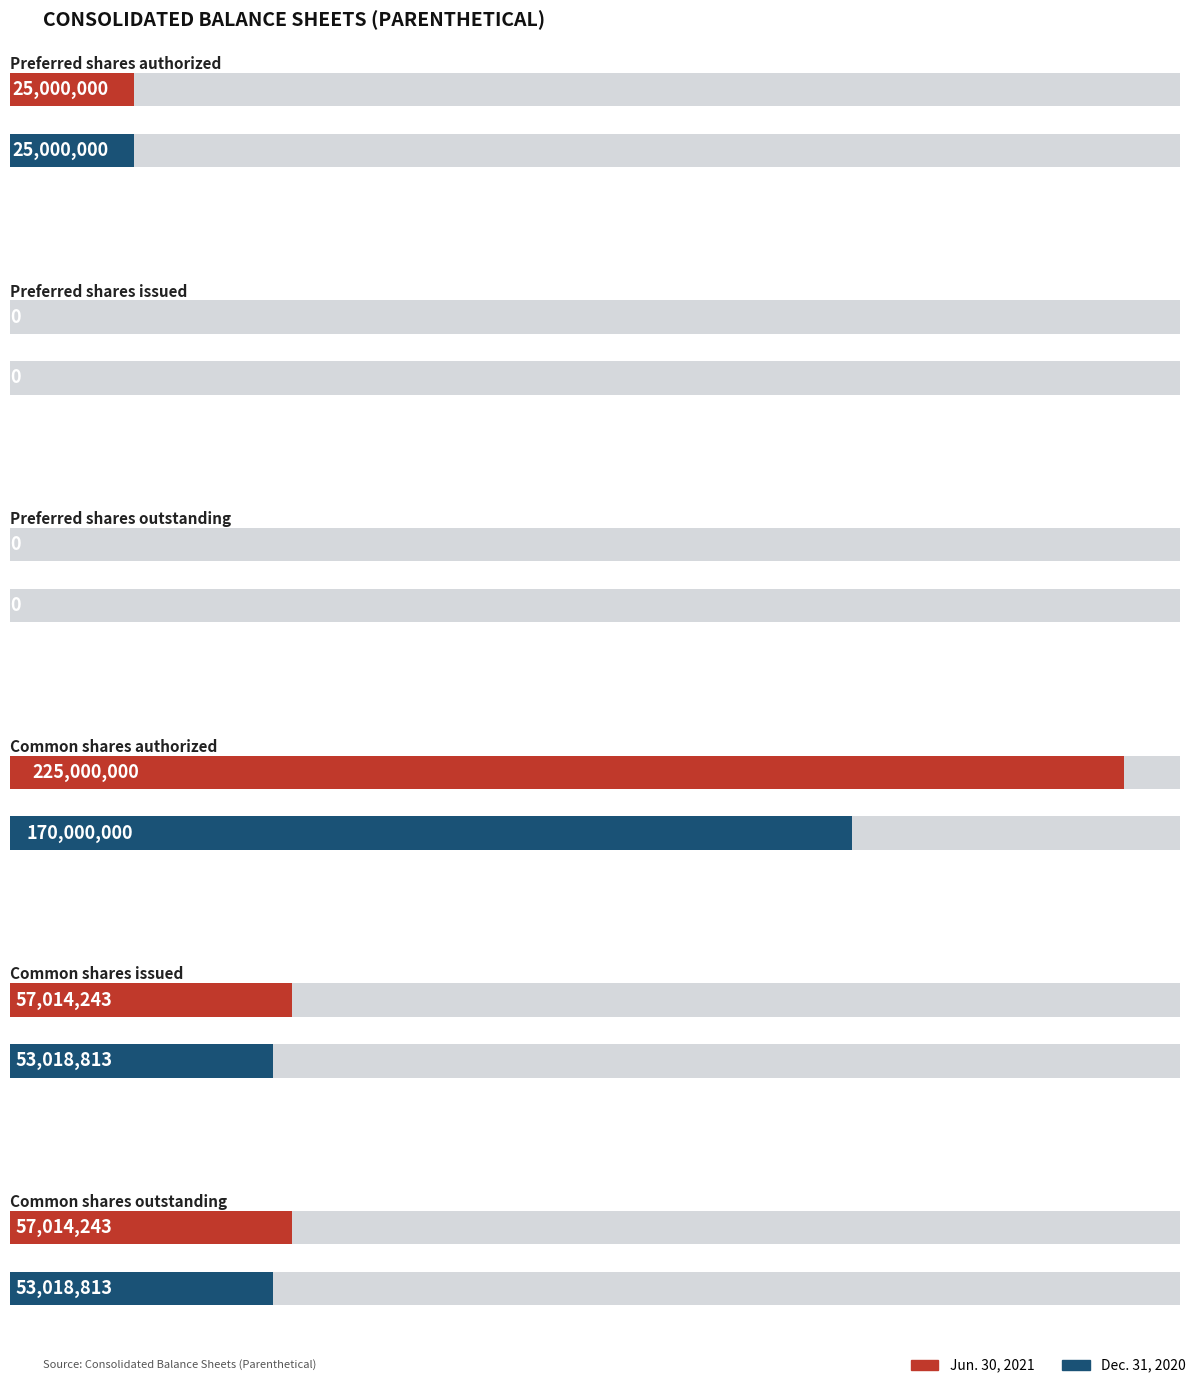

The Jun. 30, 2021 series shows 17177953 at Preferred shares authorized. True or false?

False